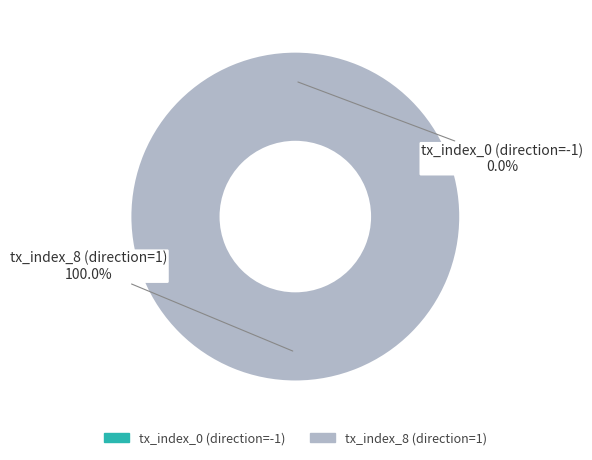

Is it true that tx_index_0 (direction=-1) is 0% of the pie?

True